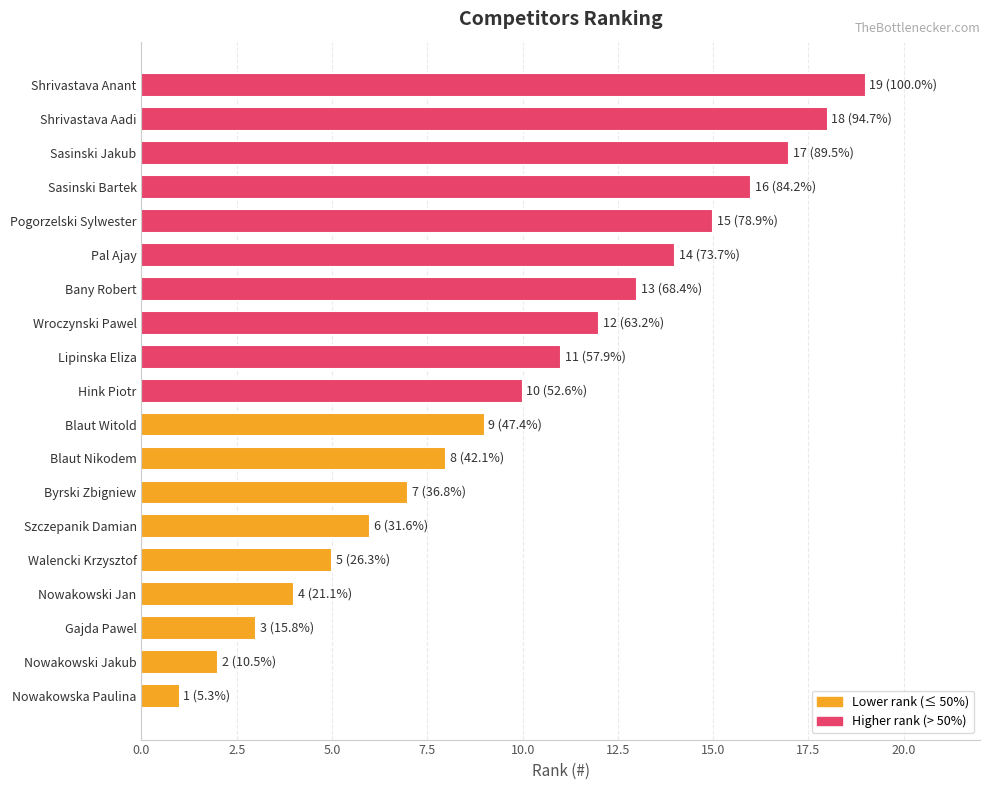

Between Nowakowski Jan and Walencki Krzysztof, which is larger?

Walencki Krzysztof